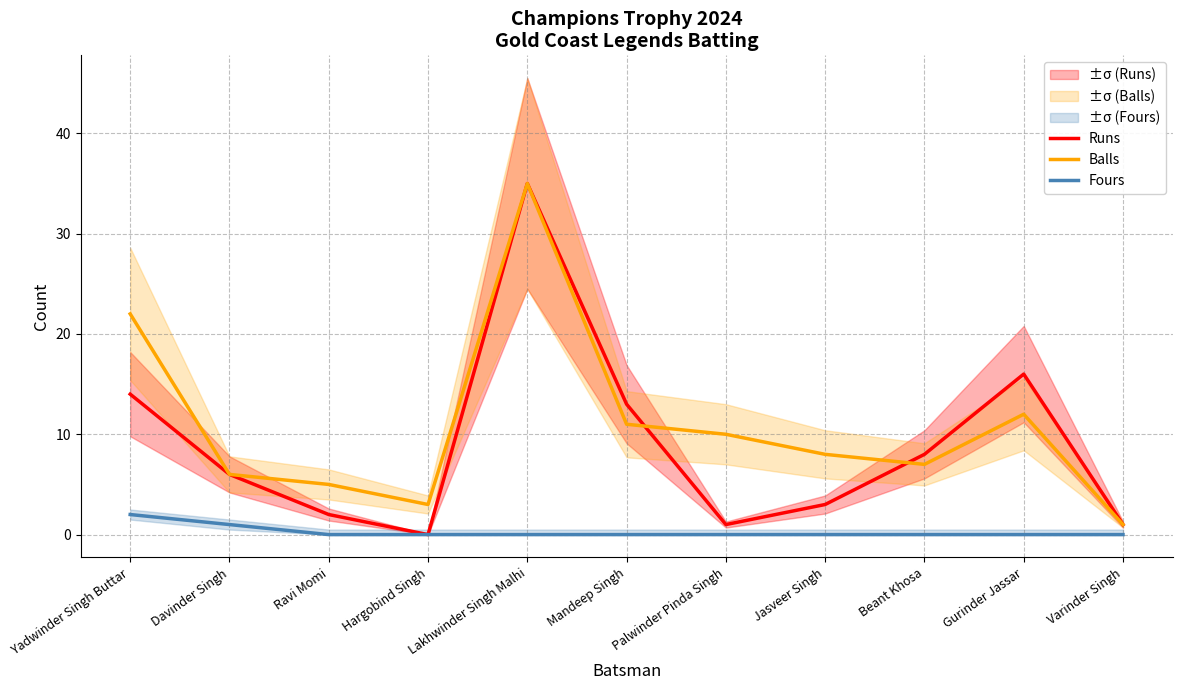

Which category has the lowest value in the Runs series?

Hargobind Singh